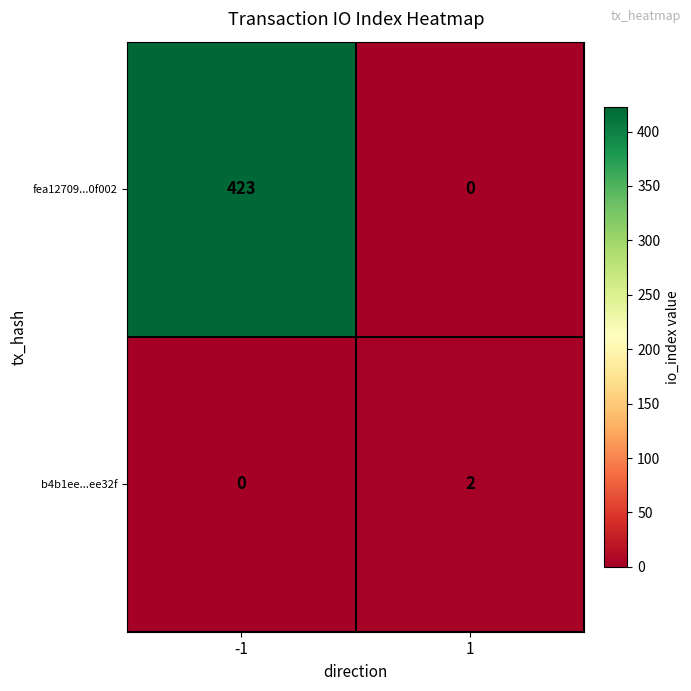

At how many categories does at least one series exceed 145?

1